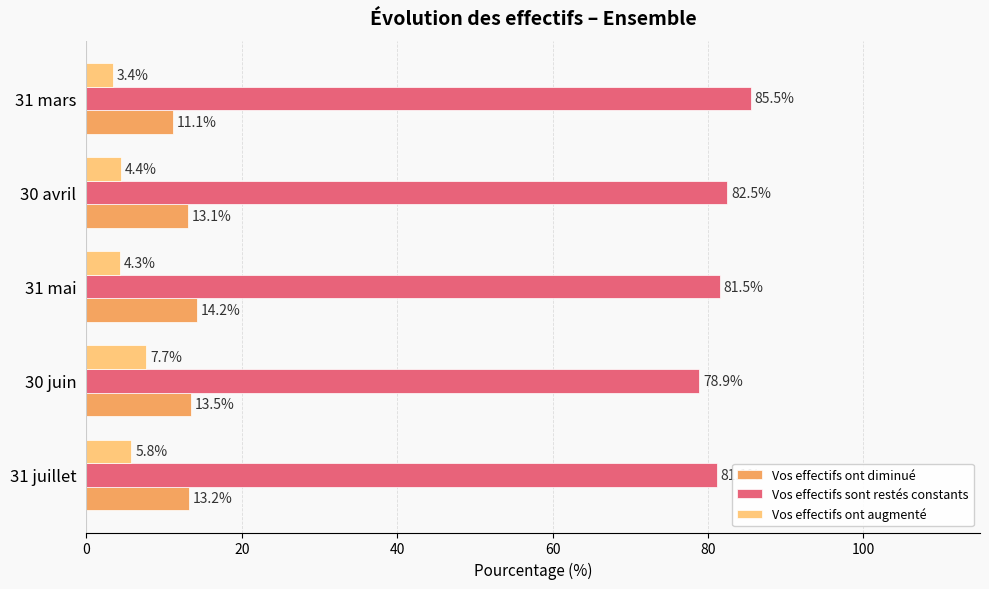

What is the sum of all Vos effectifs sont restés constants values?

409.5